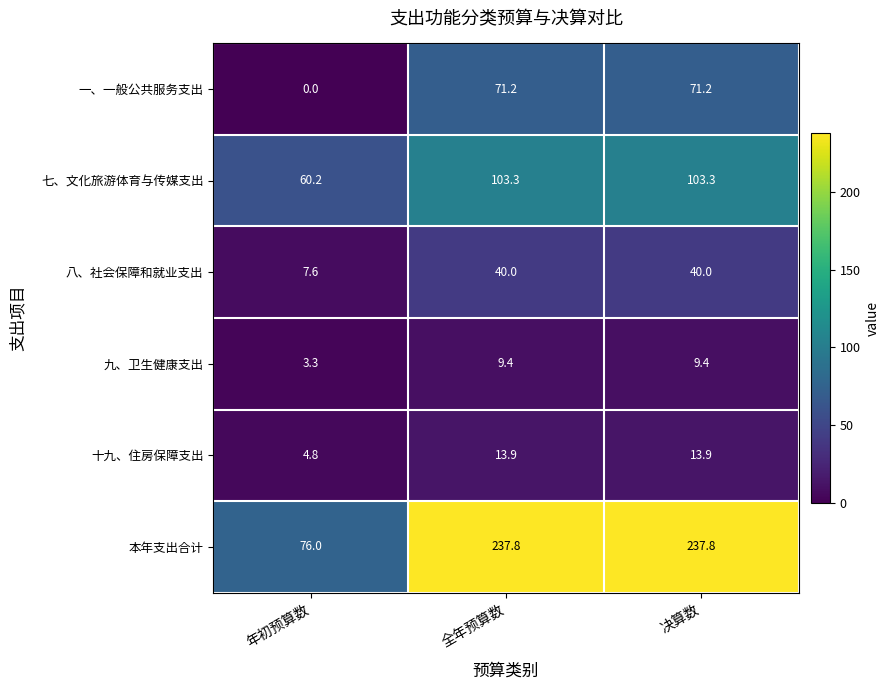

Between 年初预算数 and 决算数, which series saw the biggest shift?

本年支出合计